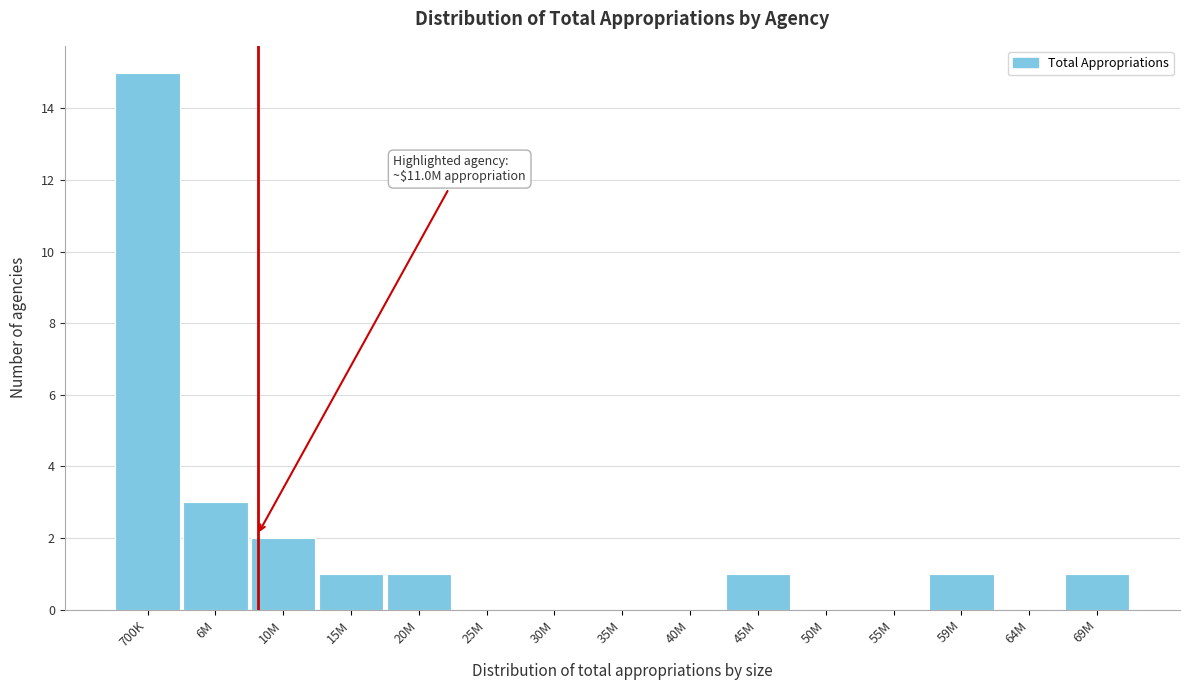

Reading left to right, list all the values displayed in this chart.

700K=15	6M=3	10M=2	15M=1	20M=1	25M=0	30M=0	35M=0	40M=0	45M=1	50M=0	55M=0	59M=1	64M=0	69M=1